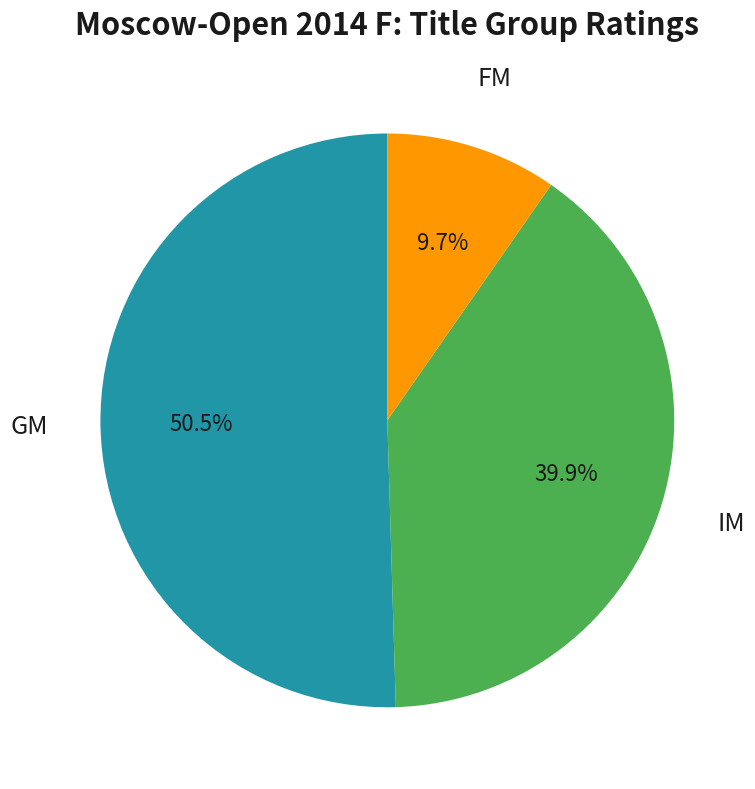

Is FM the majority of the pie?

No